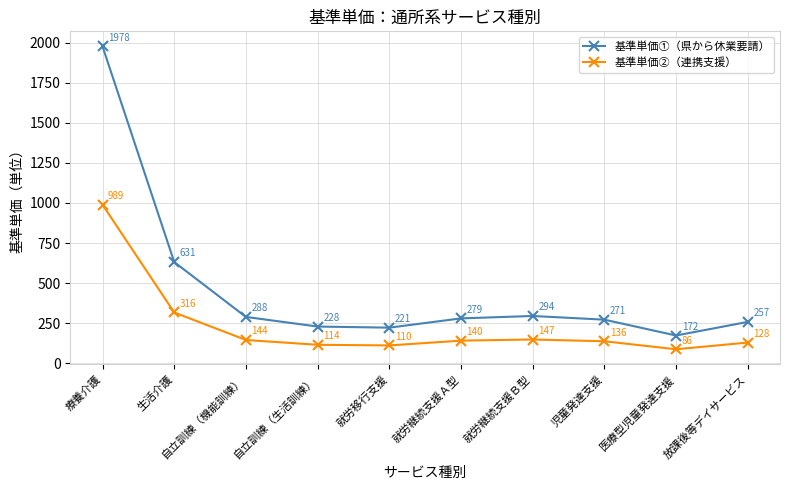

Does the chart display data point markers on the line(s)?

Yes